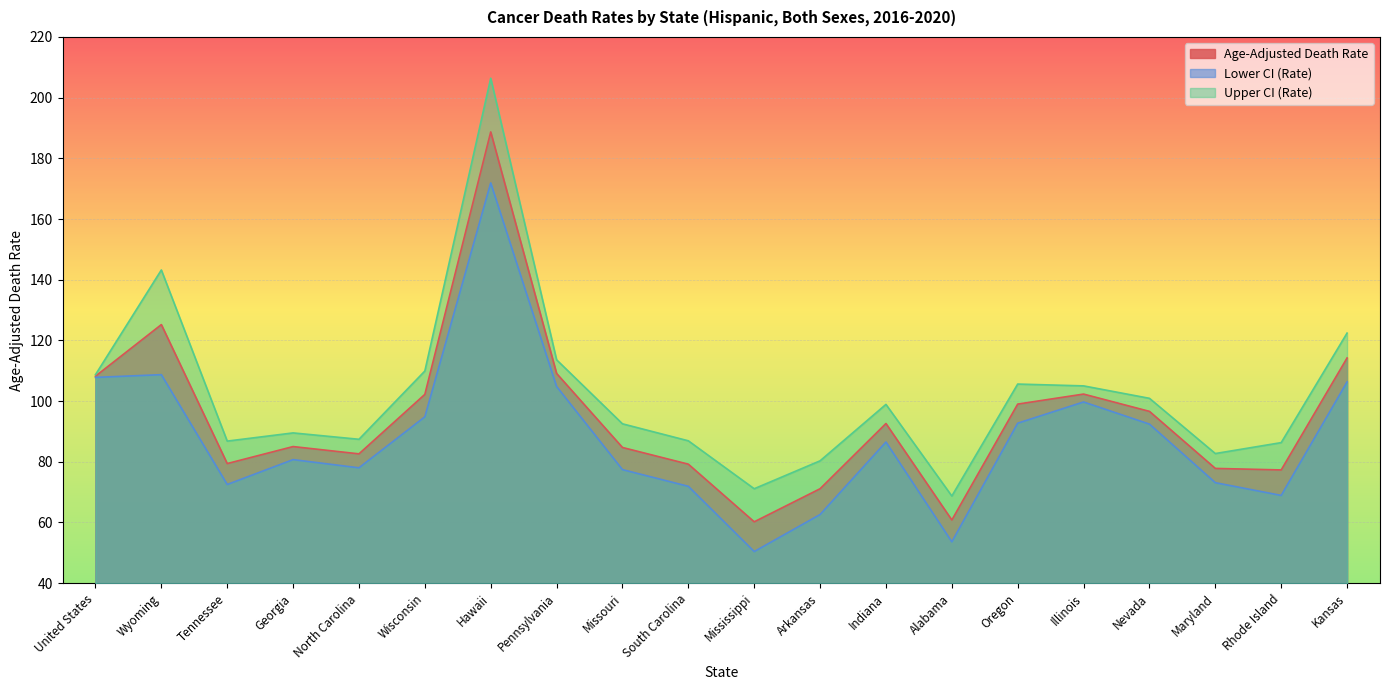

Does the chart display data point markers on the line(s)?

No